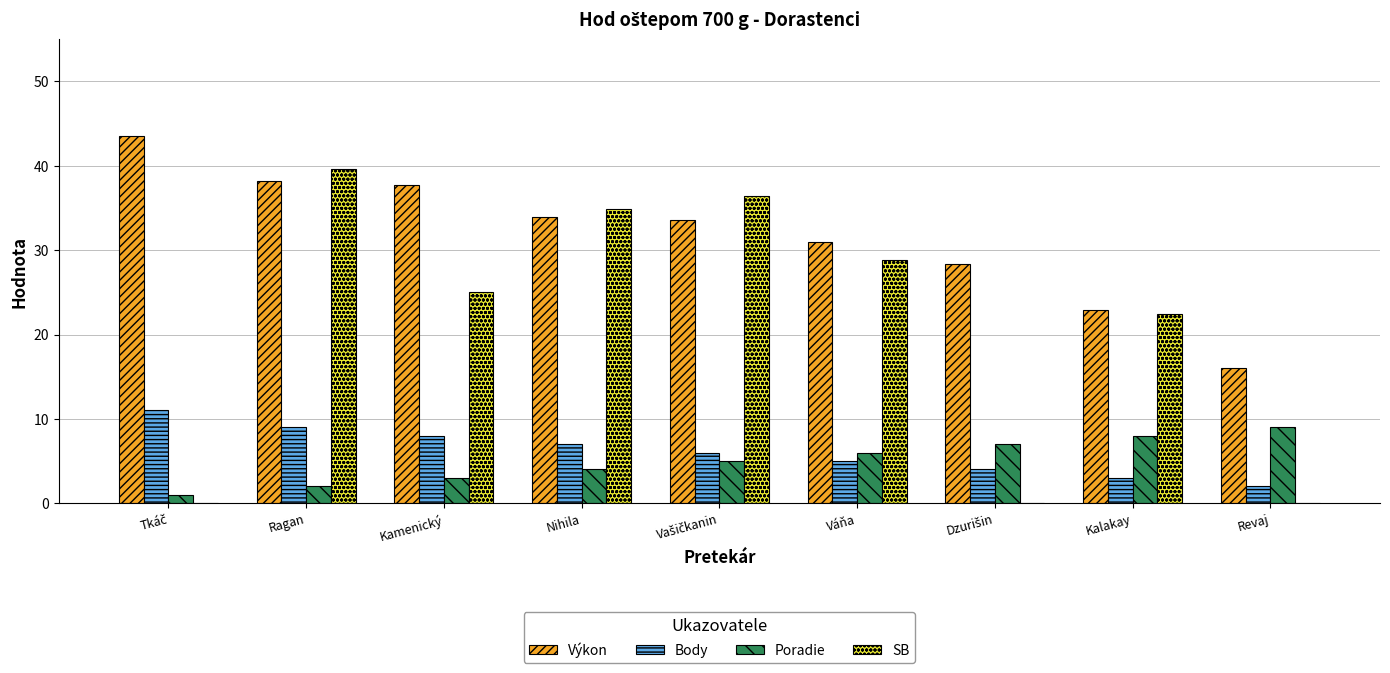

What is the highest value of the Body series?

11.0